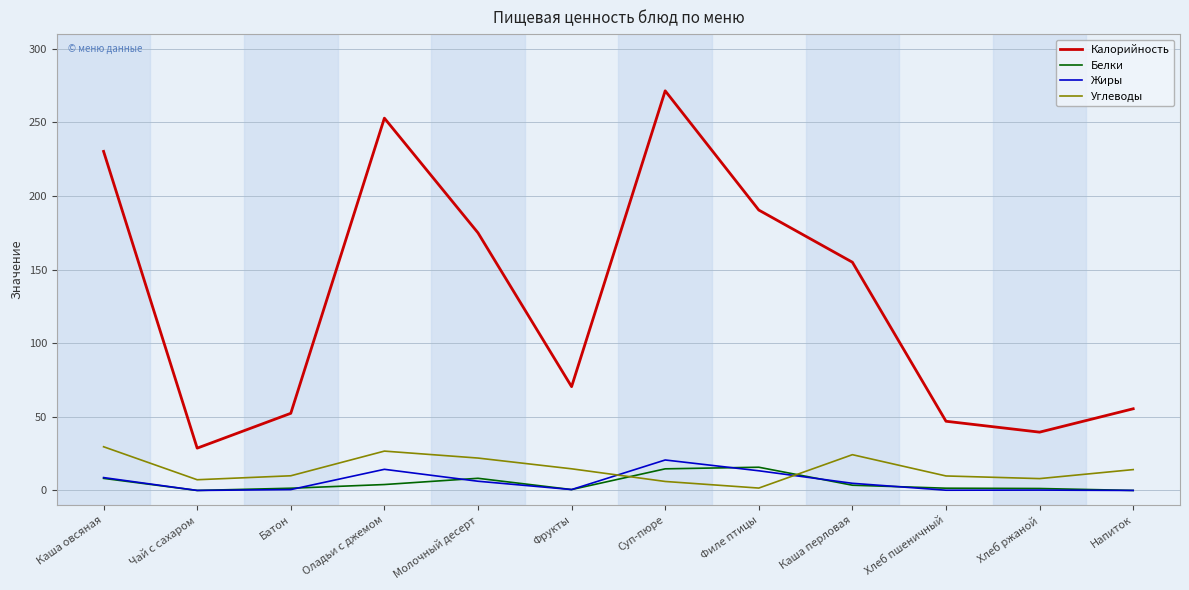

Which series has the largest total across all categories?

Калорийность